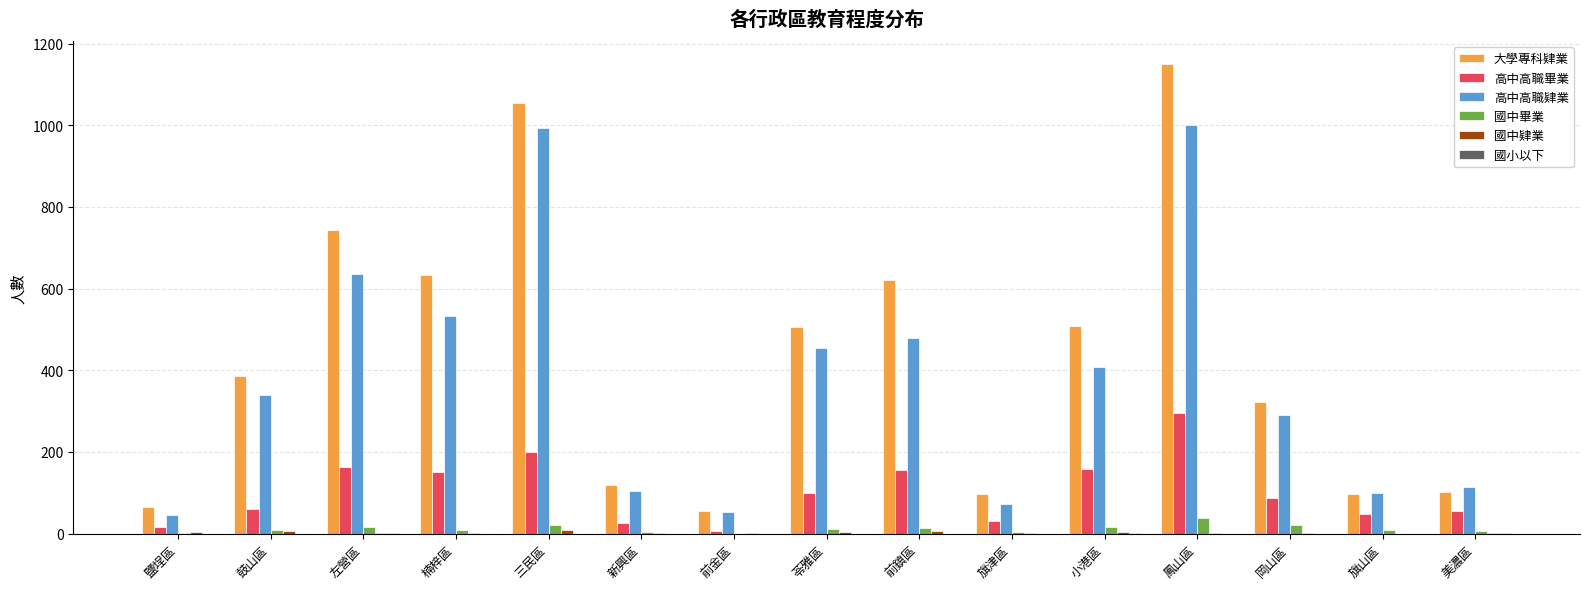

Is it true that 高中高職肄業 equals 994 at 三民區?

True